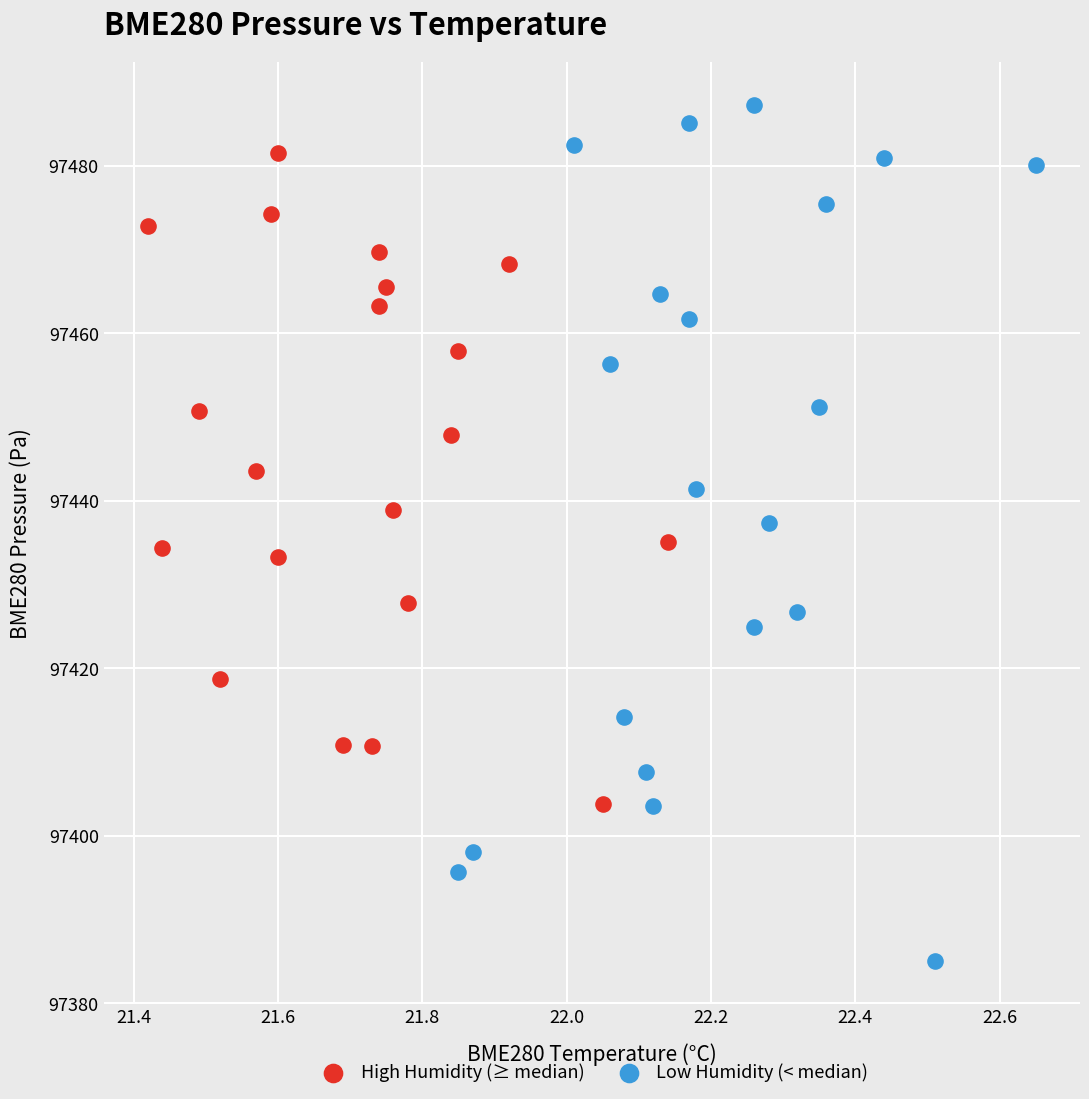

Which series contains the lowest Y value?

Low Humidity (< median)